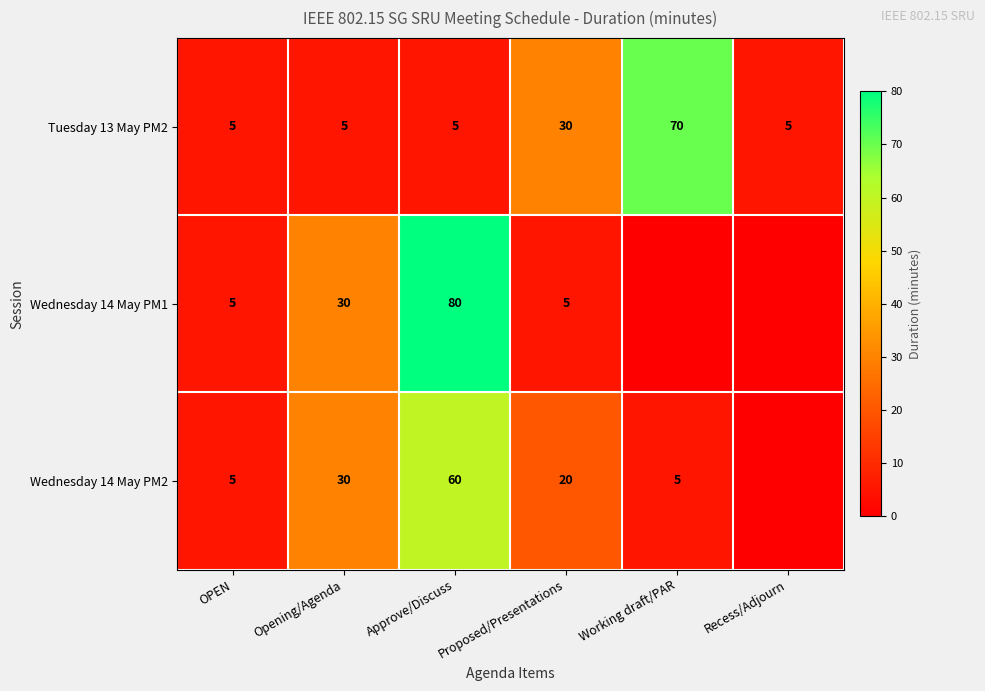

What is the highest value of the Tuesday 13 May PM2 series?

70